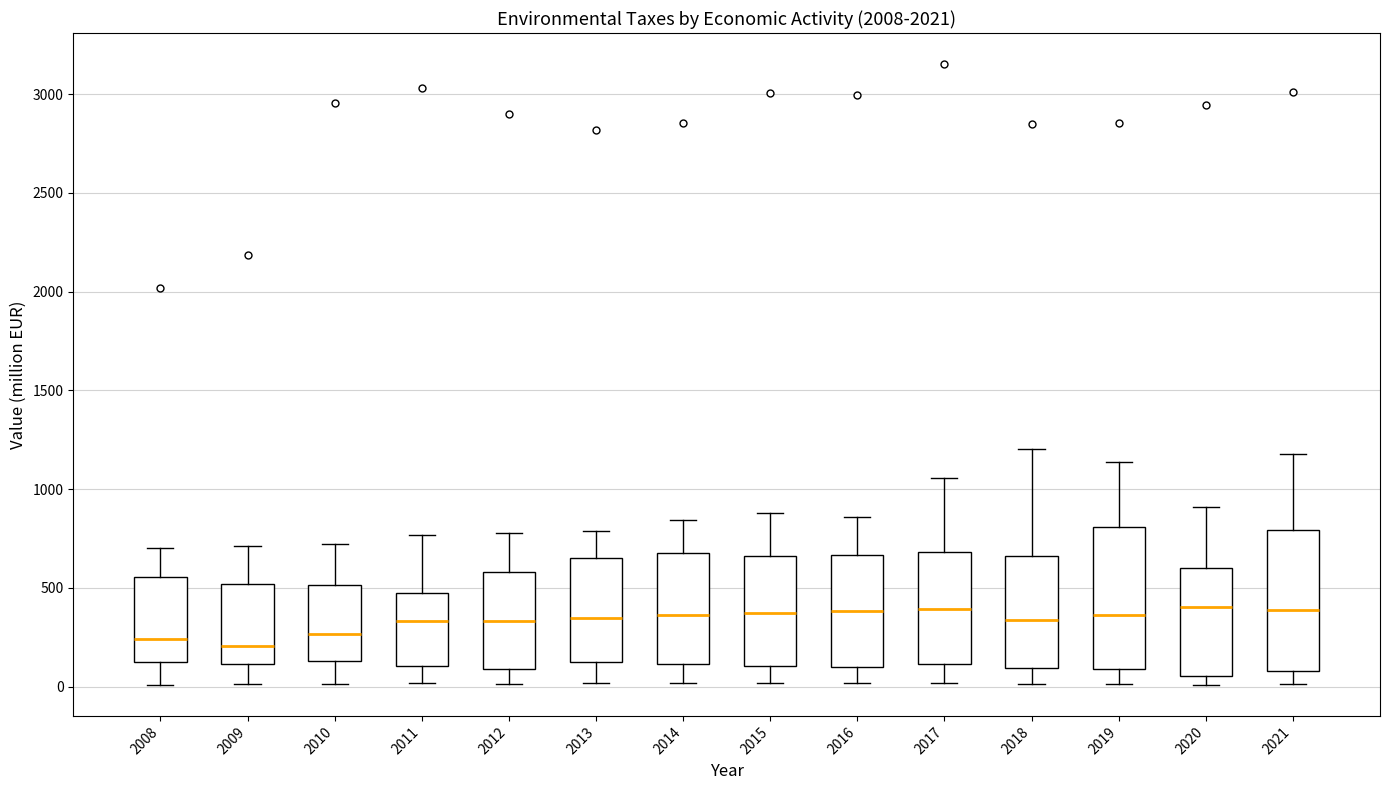

Reading left to right, read every box against the y-axis: the position of its median line, the range the box covers, and the ends of its whiskers. The values are not printed on the chart, so give them approximately, as read against the axis.

2008: median 250, box 100 to 550, whiskers 0 to 700
2009: median 200, box 100 to 500, whiskers 0 to 700
2010: median 250, box 150 to 500, whiskers 0 to 700
2011: median 350, box 100 to 450, whiskers 0 to 750
2012: median 350, box 100 to 600, whiskers 0 to 800
2013: median 350, box 100 to 650, whiskers 0 to 800
2014: median 350, box 100 to 700, whiskers 0 to 850
2015: median 350, box 100 to 650, whiskers 0 to 900
2016: median 400, box 100 to 650, whiskers 0 to 850
2017: median 400, box 100 to 700, whiskers 0 to 1050
2018: median 350, box 100 to 650, whiskers 0 to 1200
2019: median 350, box 100 to 800, whiskers 0 to 1150
2020: median 400, box 50 to 600, whiskers 0 to 900
2021: median 400, box 100 to 800, whiskers 0 to 1200